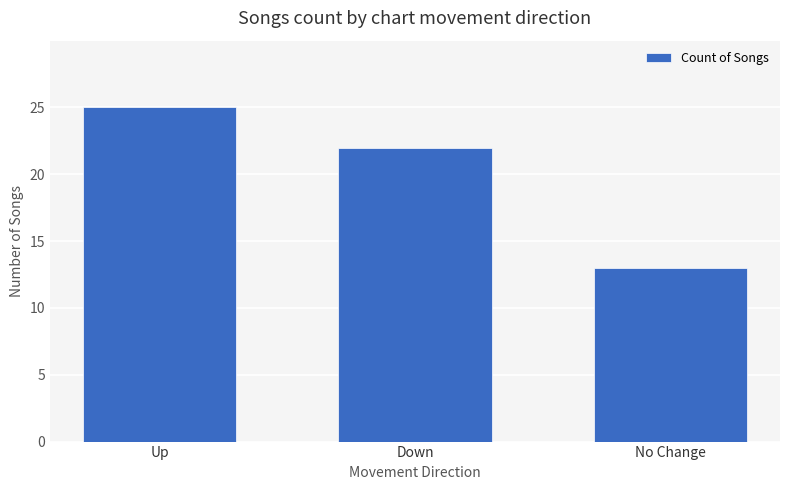

How many bars are there in total?

3